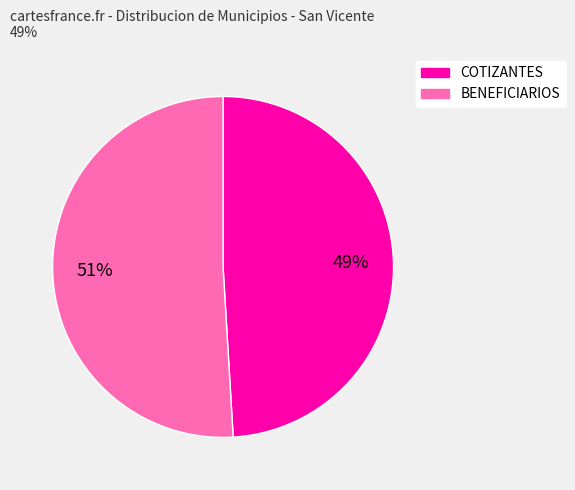

Is there any slice that represents more than half of the pie?

Yes